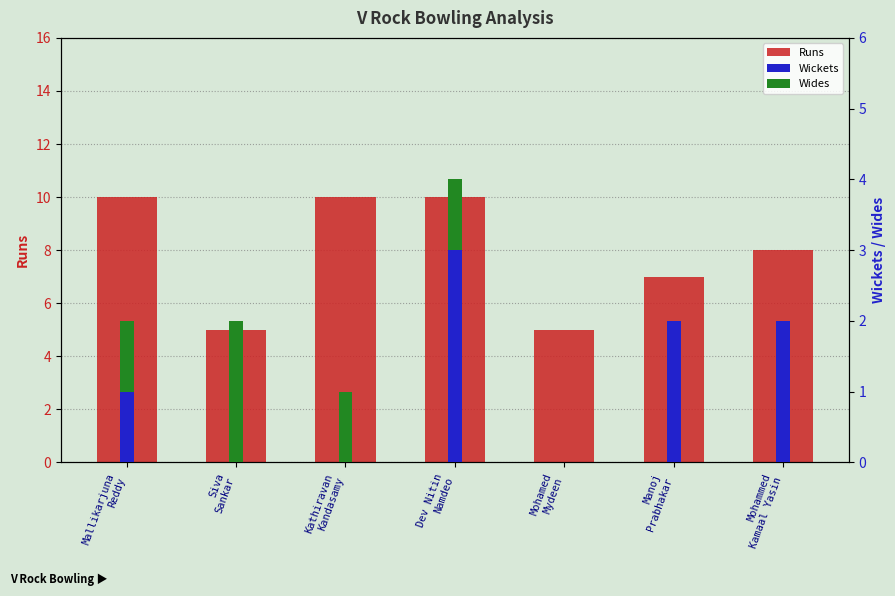

What is the label of the 1st bar from the left?

Mallikarjuna
Reddy